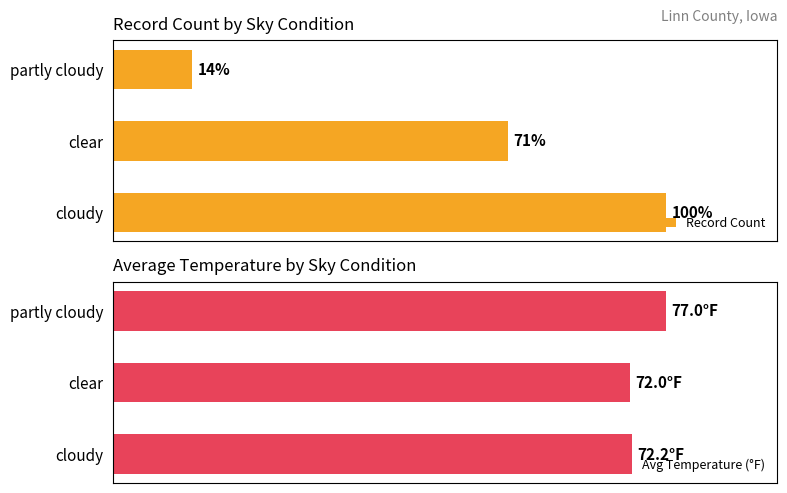

Which series has the widest spread of values?

Record Count